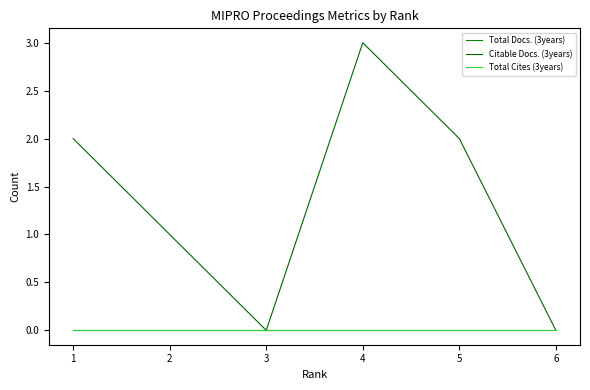

Does the chart display data point markers on the line(s)?

No